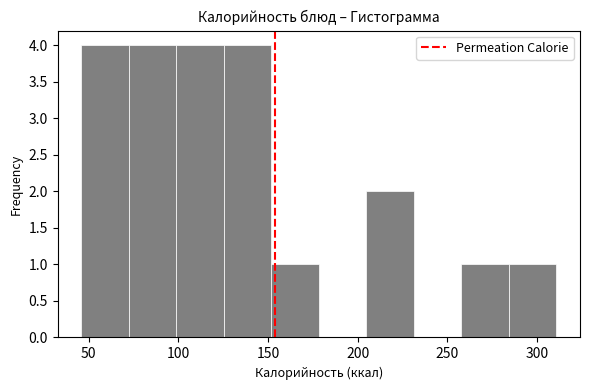

Reading left to right, transcribe this chart: for each bar, give the range it covers on the x-axis and its height. Neither the bar edges nor the heights are printed on the chart, so give them approximately, as read against the axes.

45 to 70: 4
70 to 100: 4
100 to 125: 4
125 to 150: 4
150 to 180: 1
180 to 205: 0
205 to 230: 2
230 to 260: 0
260 to 285: 1
285 to 310: 1